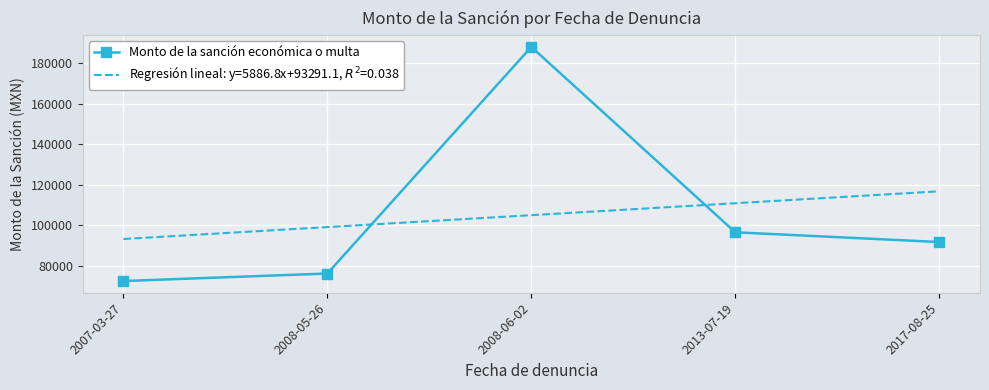

List the labels in order of Monto de la sanción económica o multa value, largest first.

2008-06-02, 2013-07-19, 2017-08-25, 2008-05-26, 2007-03-27